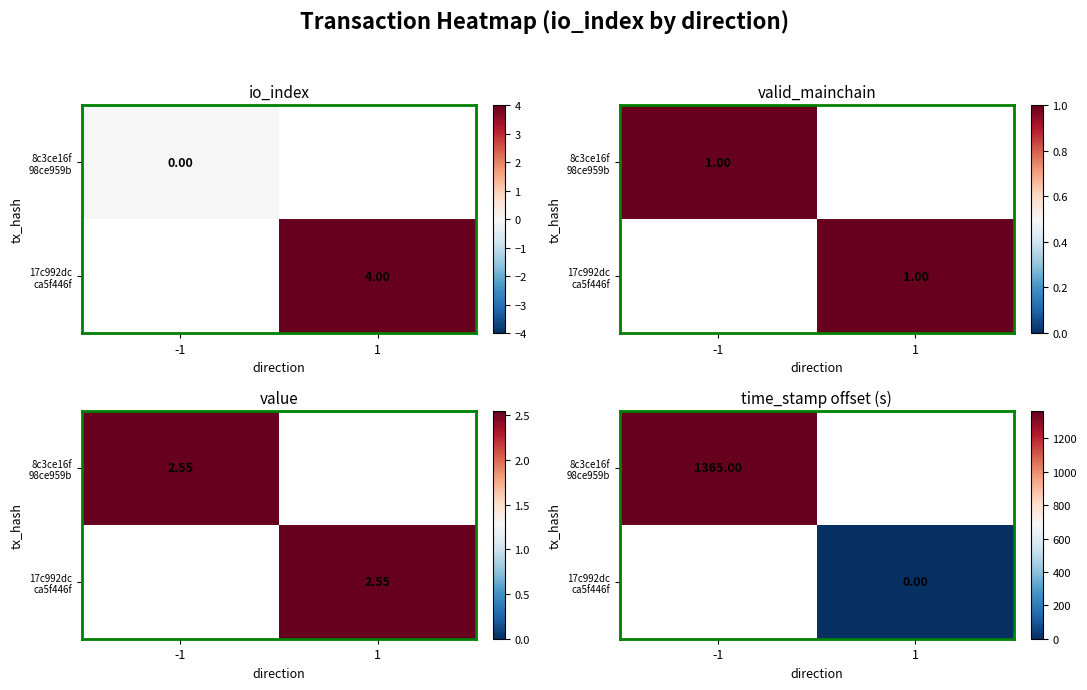

Is the value of 17c992dc ca5f446f at -1 greater than the value of 8c3ce16f 98ce959b at -1?

No